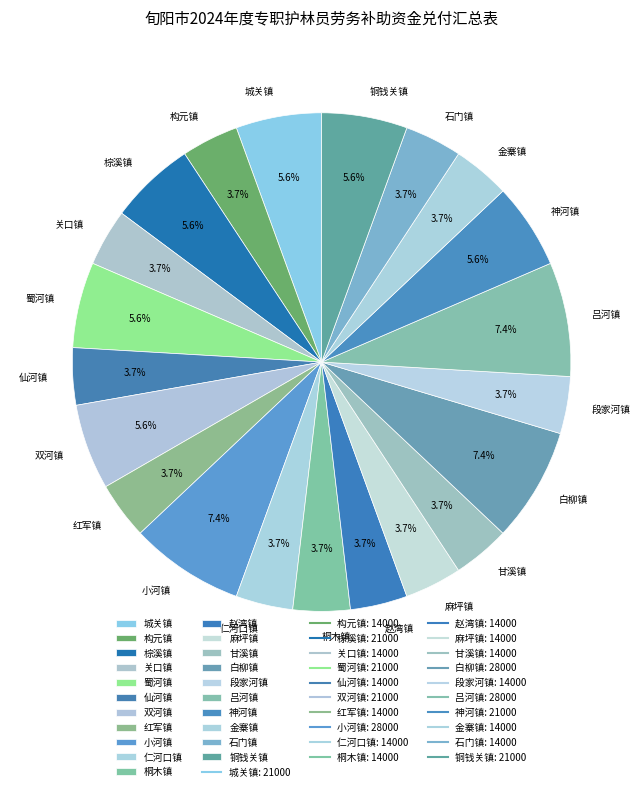

The 麻坪镇 slice represents 4% of the pie. True or false?

True